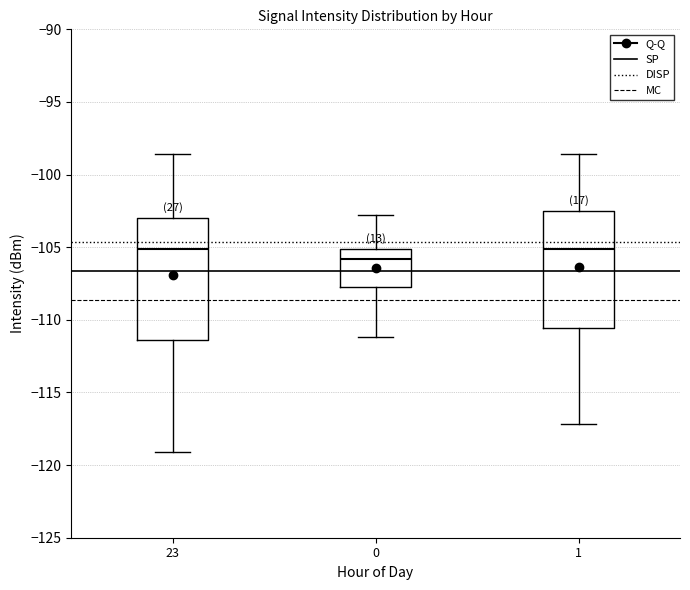

Where is the upper edge of the box at x = 0 on the y-axis? The values are not printed on the chart, so give them approximately, as read against the axis.

-105.0